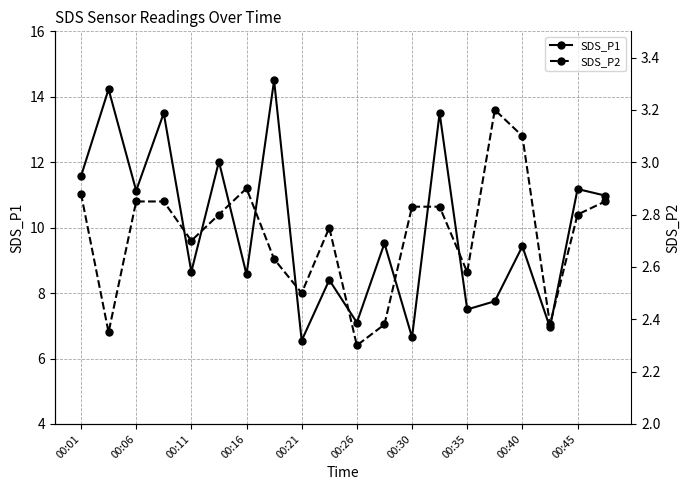

How many interior local valleys does the SDS_P1 series have?

8